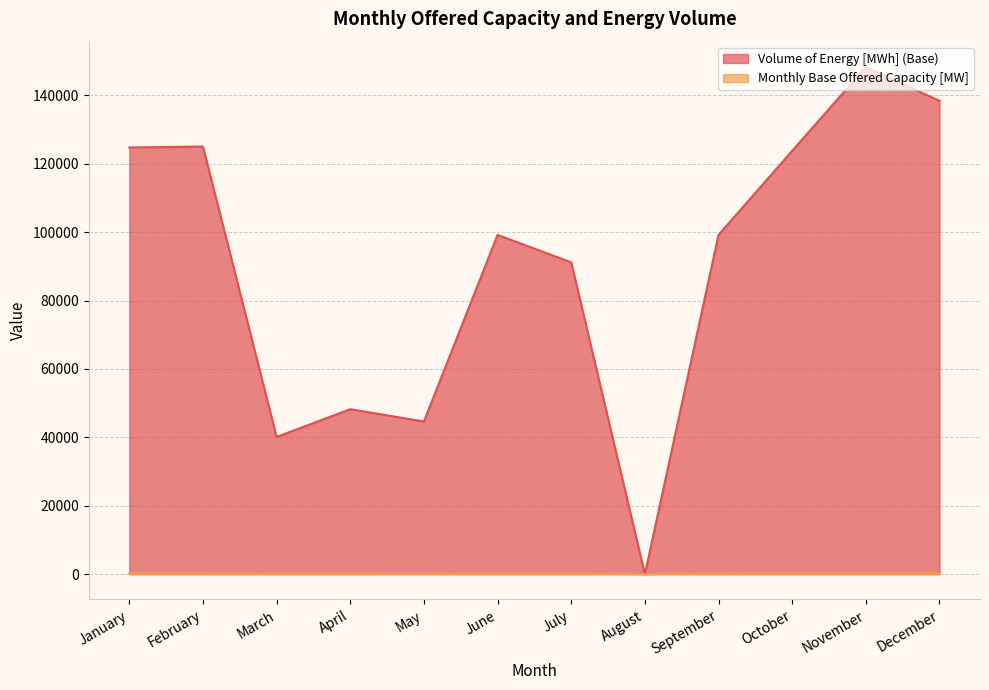

What is the approximate value of Volume of Energy [MWh] (Base) at February?

125064